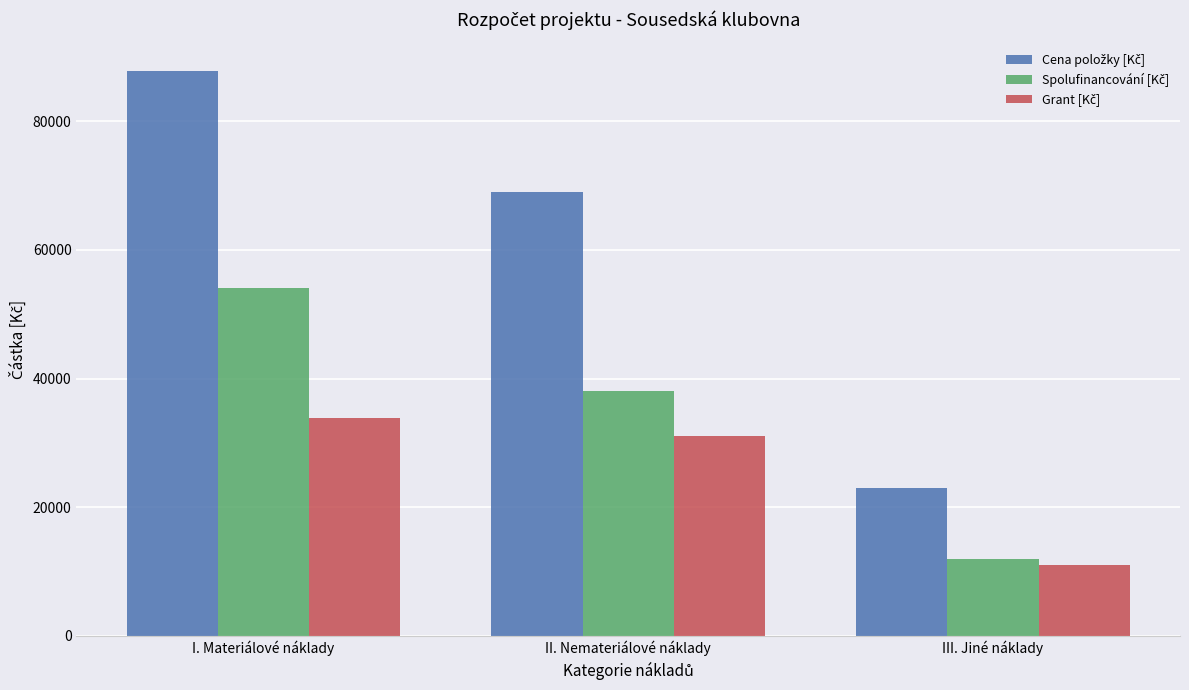

What is the difference between the highest and lowest values at III. Jiné náklady?

12000